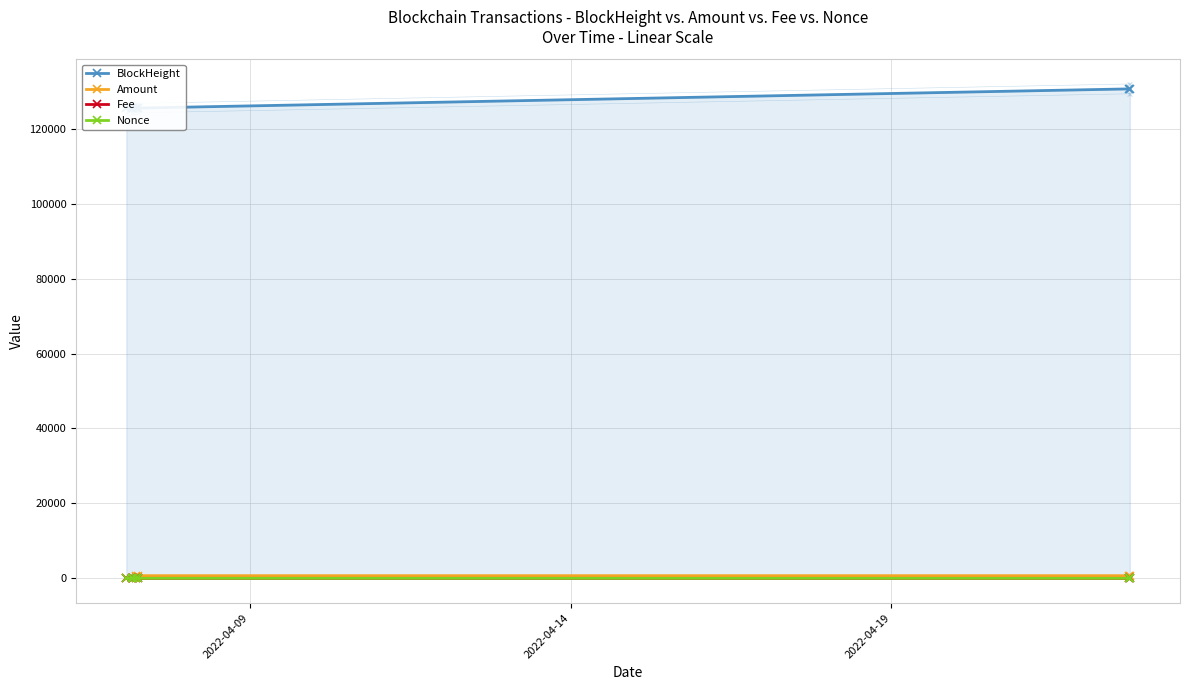

What is the highest value of the Nonce series?

5.0